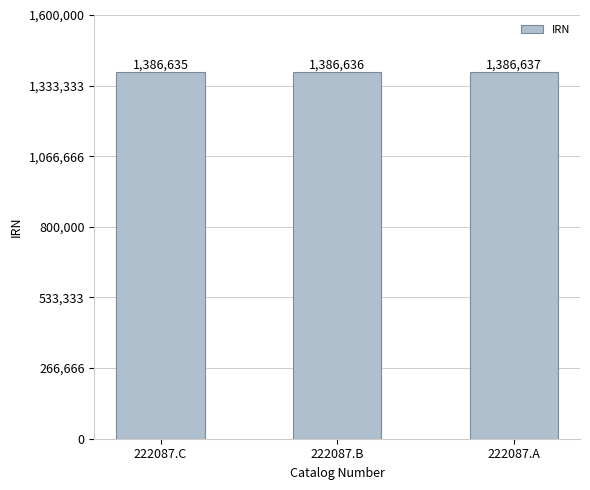

What is the difference between the values at 222087.B and 222087.A?

1